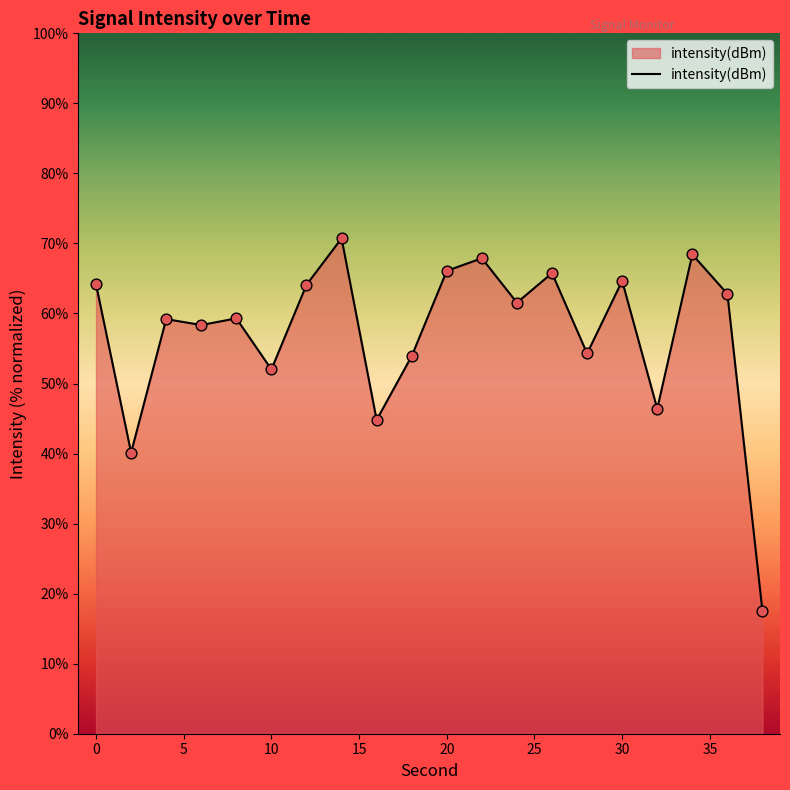

What is the smallest value displayed?

17.5